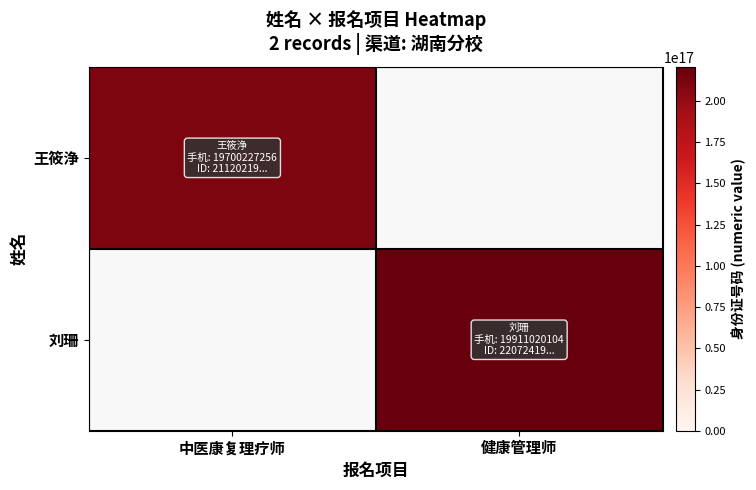

Rank the series at 中医康复理疗师 from lowest to highest value.

刘珊, 王筱浄